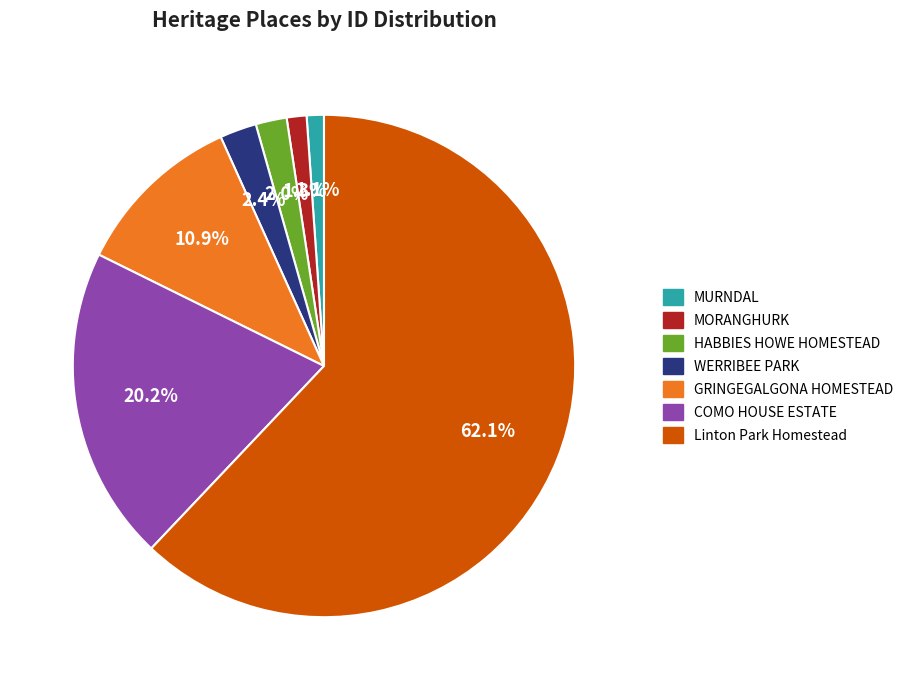

True or false: MURNDAL accounts for 11% of the total.

False